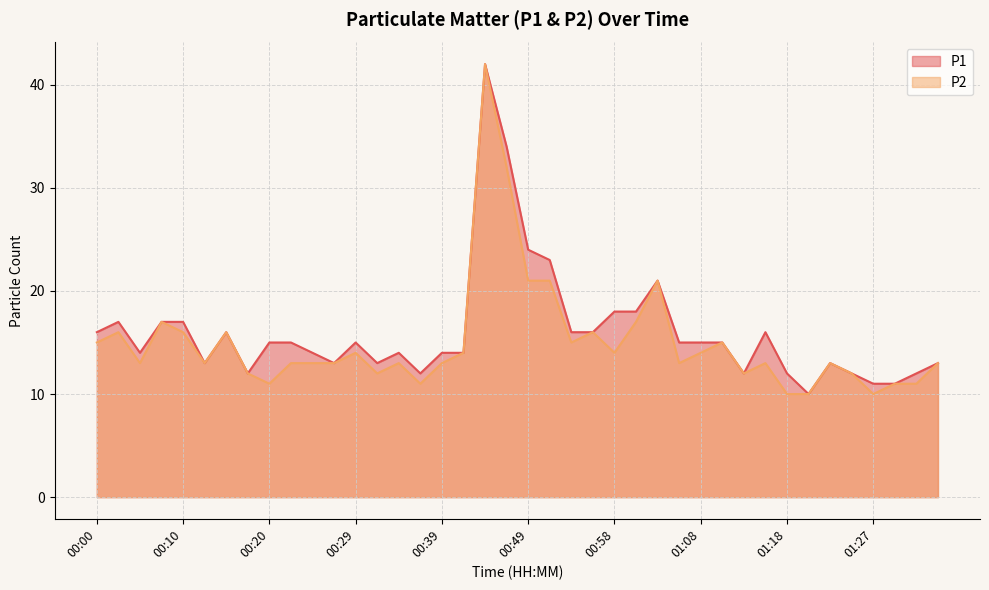

True or false: P1 and P2 intersect in this chart.

False